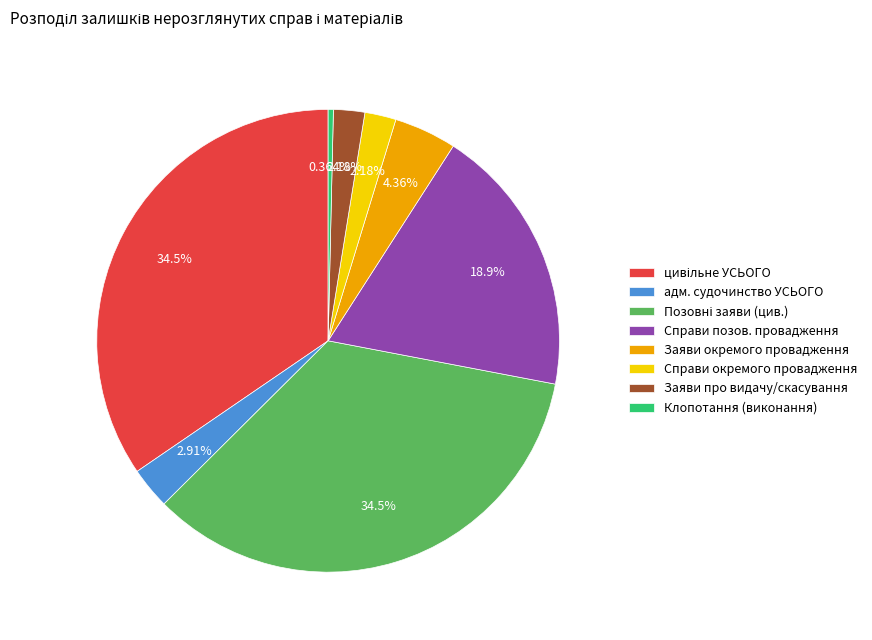

Does any single category account for the majority?

No